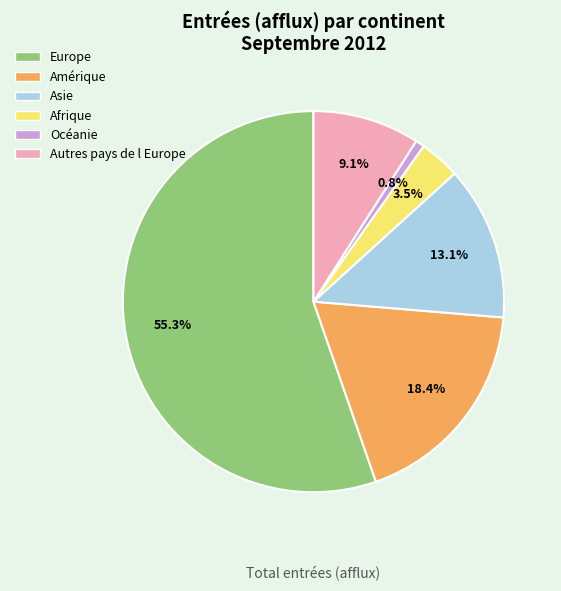

What percentage is NOT represented by Amérique?

81.6%